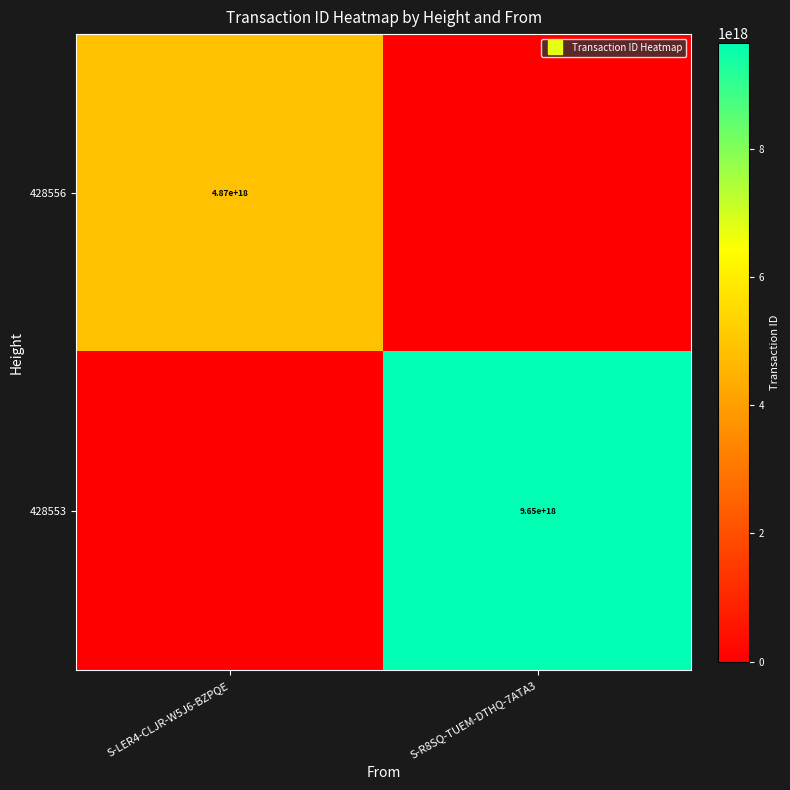

List the series in order of their peak value, lowest first.

428556, 428553